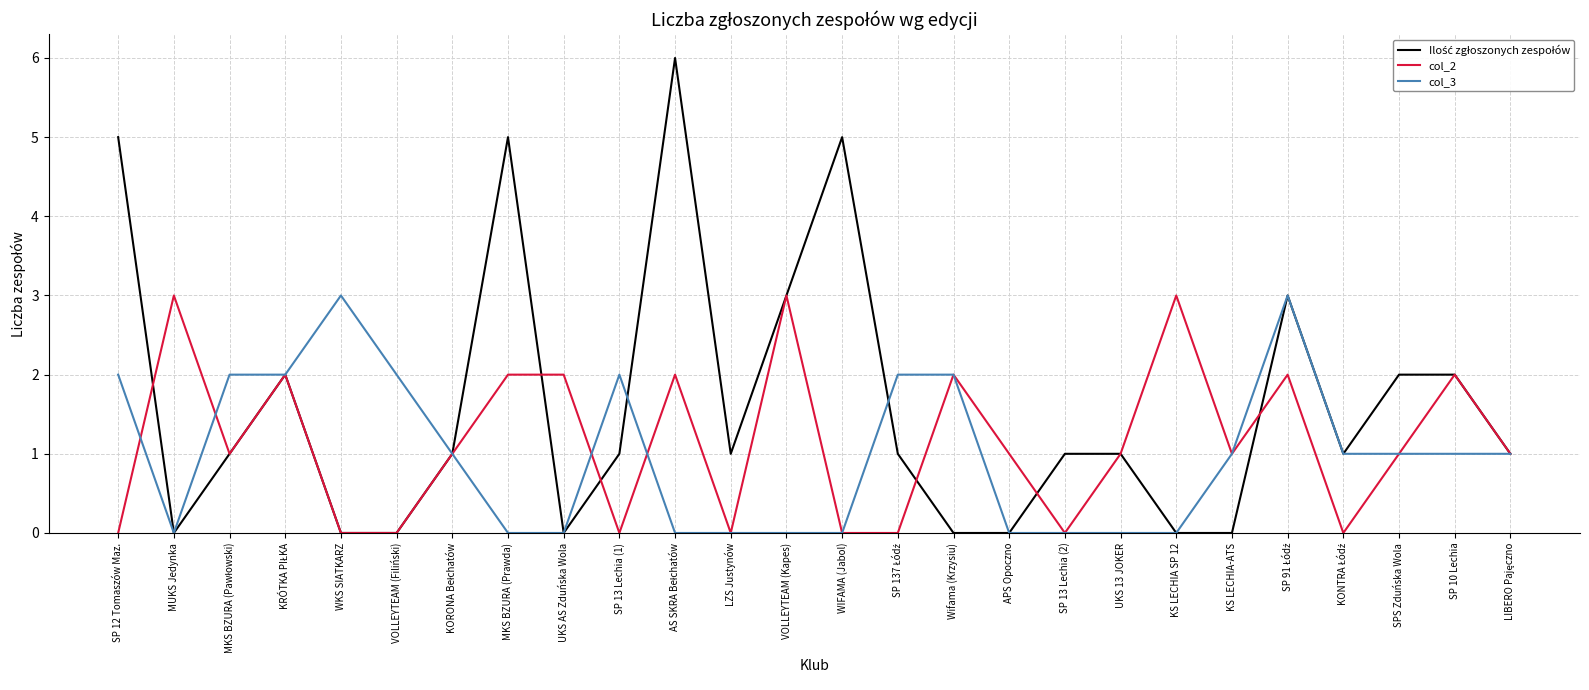

What is the spread (max minus min) of values at SP 12 Tomaszów Maz.?

5